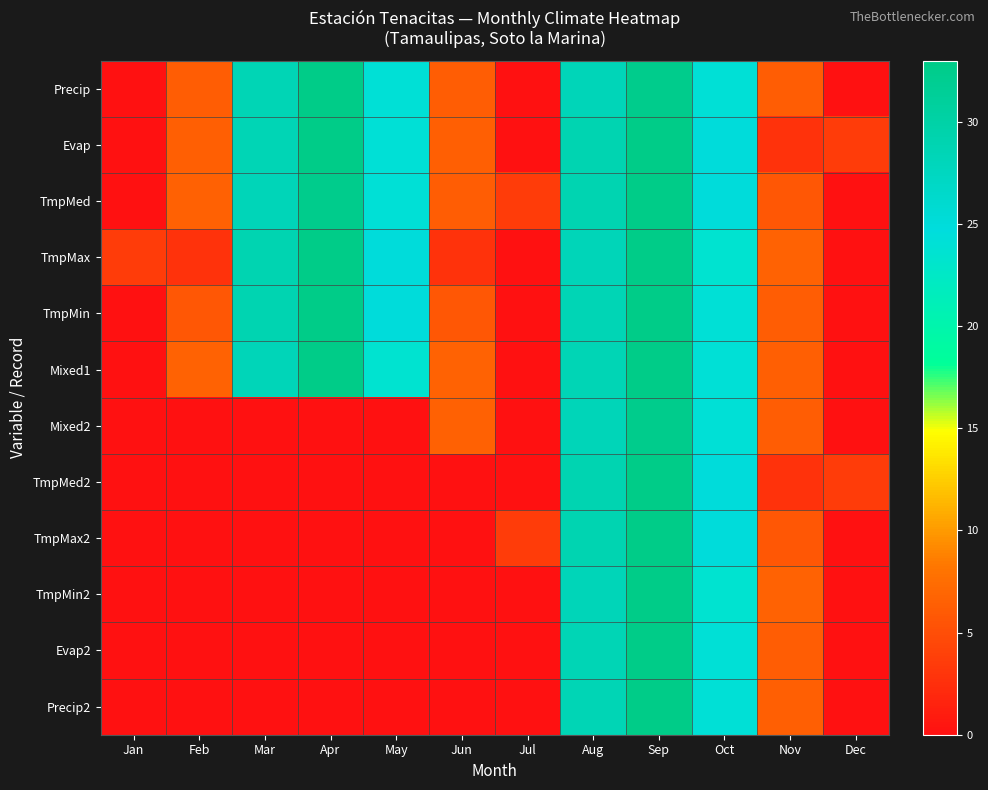

Which category has the highest value across all series?

Apr